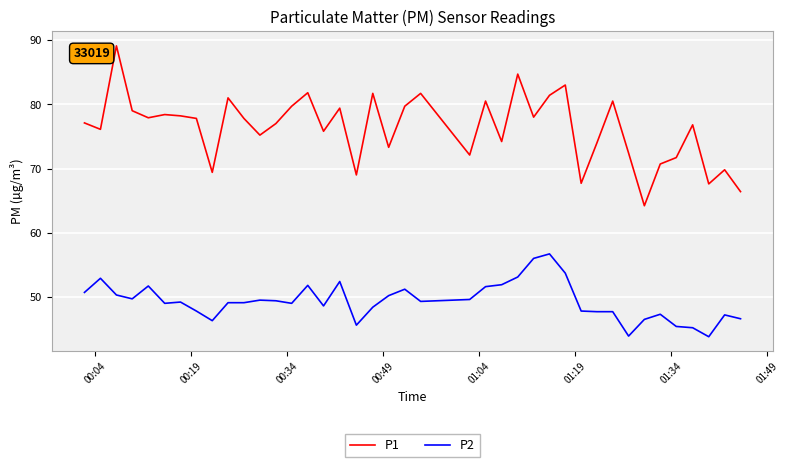

Which series has the widest spread of values?

P1